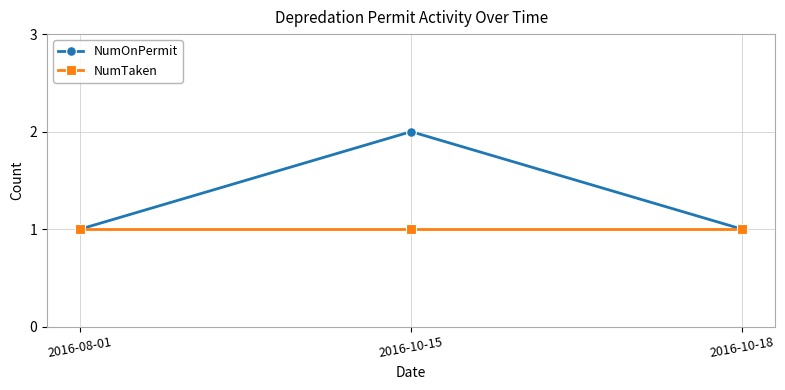

What is the smallest value displayed?

1